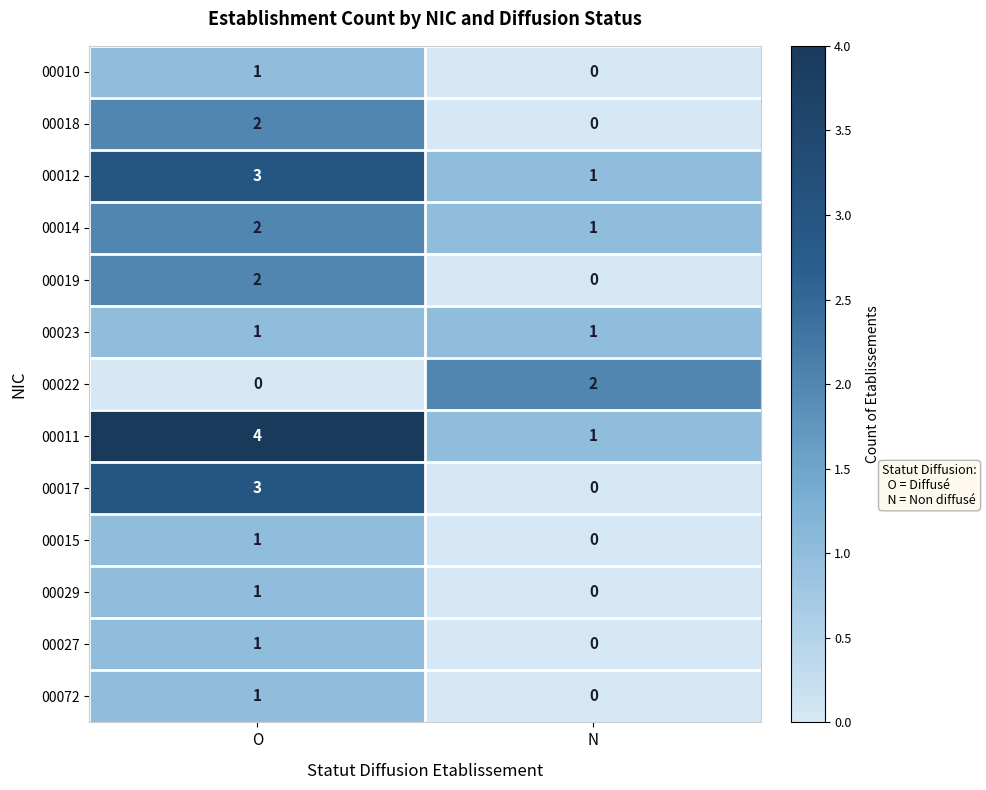

Reading left to right, extract all data points from this chart.

00010: 1	0
00018: 2	0
00012: 3	1
00014: 2	1
00019: 2	0
00023: 1	1
00022: 0	2
00011: 4	1
00017: 3	0
00015: 1	0
00029: 1	0
00027: 1	0
00072: 1	0